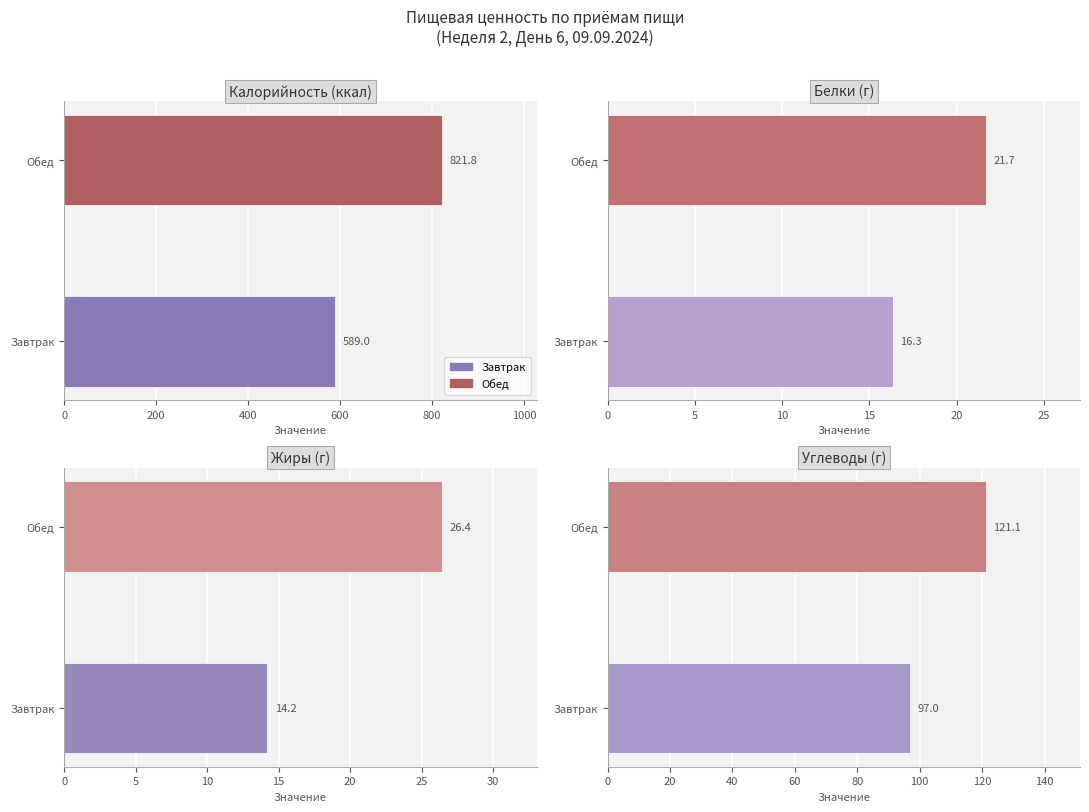

The value of Углеводы at Обед is 199.3. True or false?

False